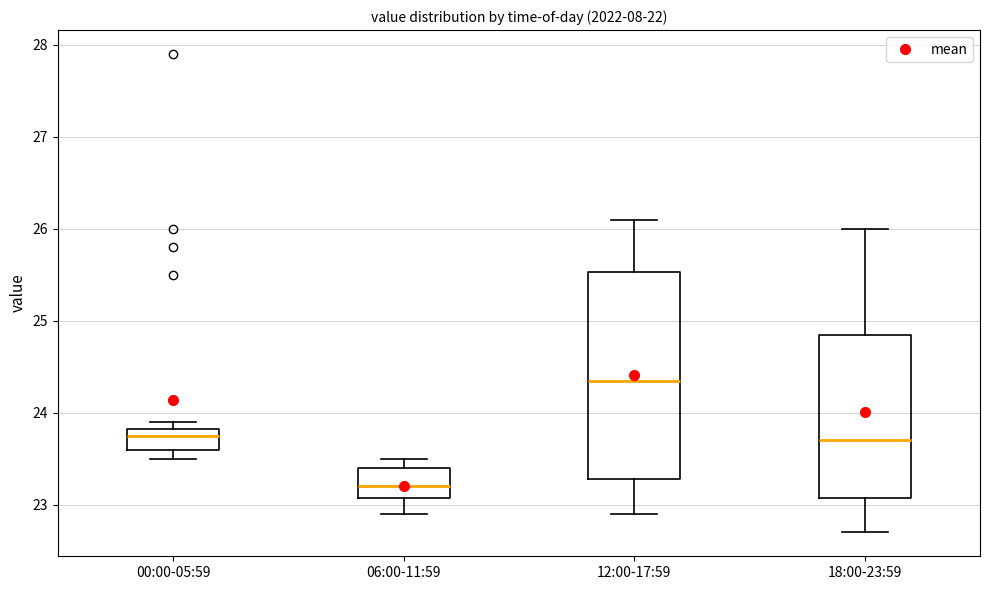

Where does the lower whisker of the box for 18:00-23:59 end on the y-axis? The values are not printed on the chart, so give them approximately, as read against the axis.

22.7